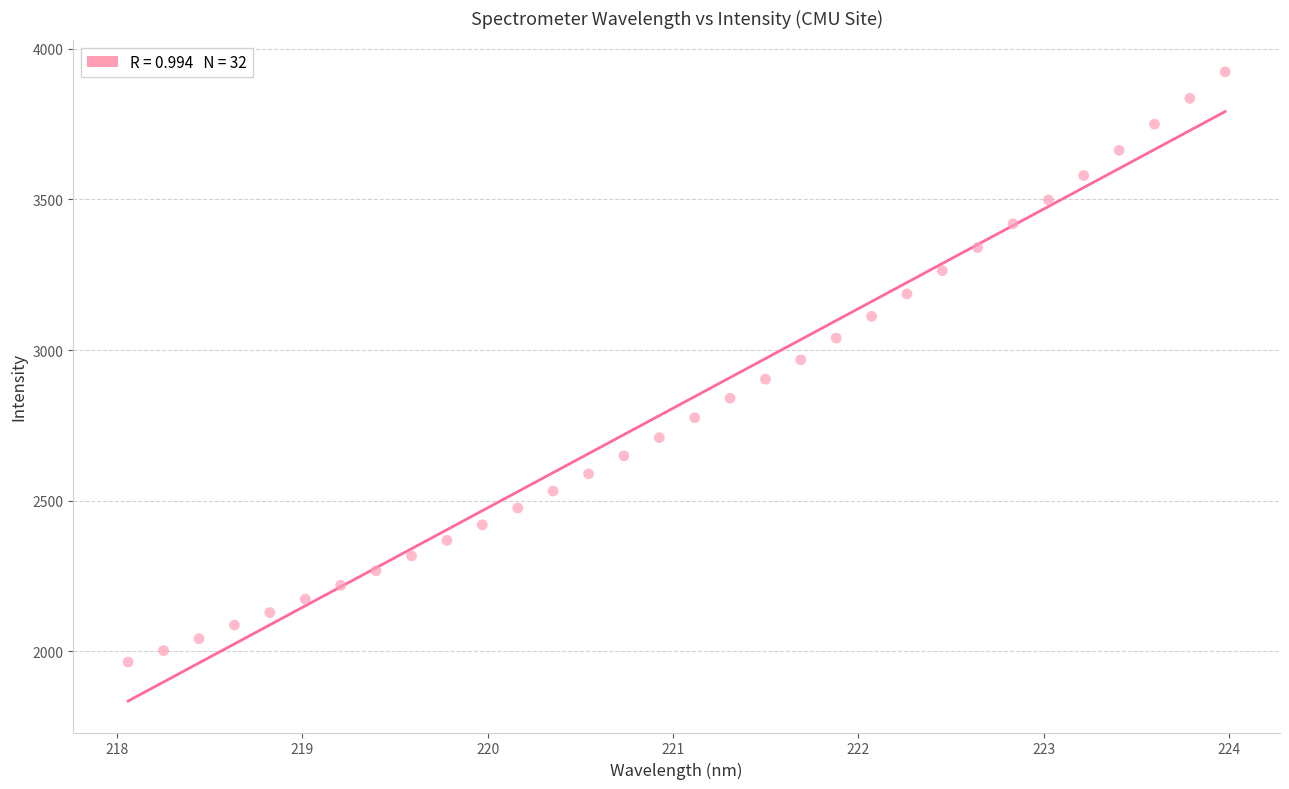

What is the range of Y values (max minus min)?

1958.5